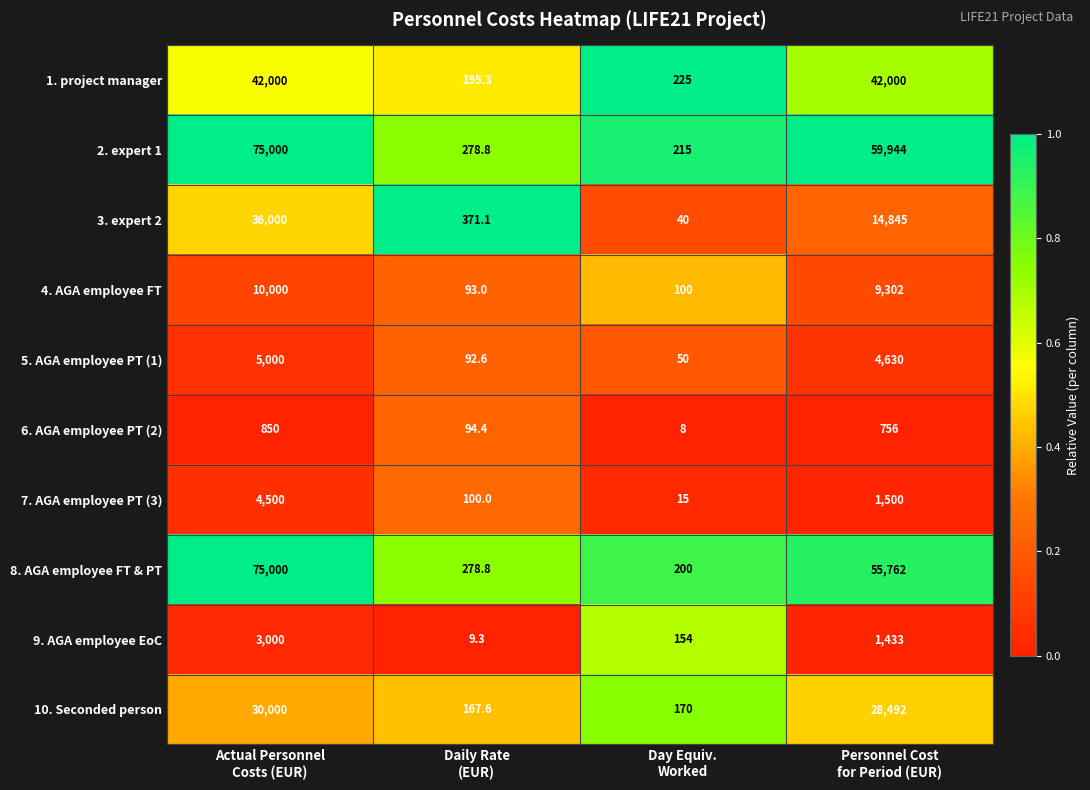

What is the sum of all 10. Seconded person values?

58829.6